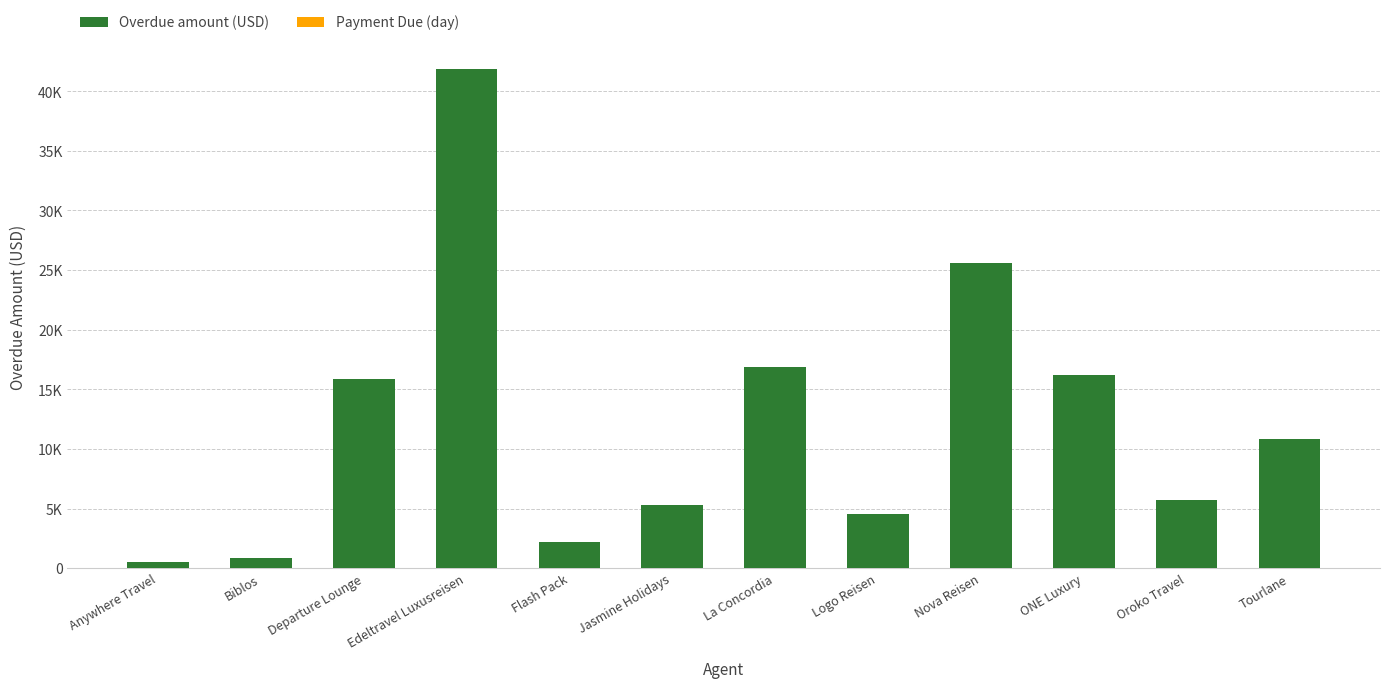

Rank the series by their maximum value, from lowest to highest.

Payment Due (day), Overdue amount (USD)